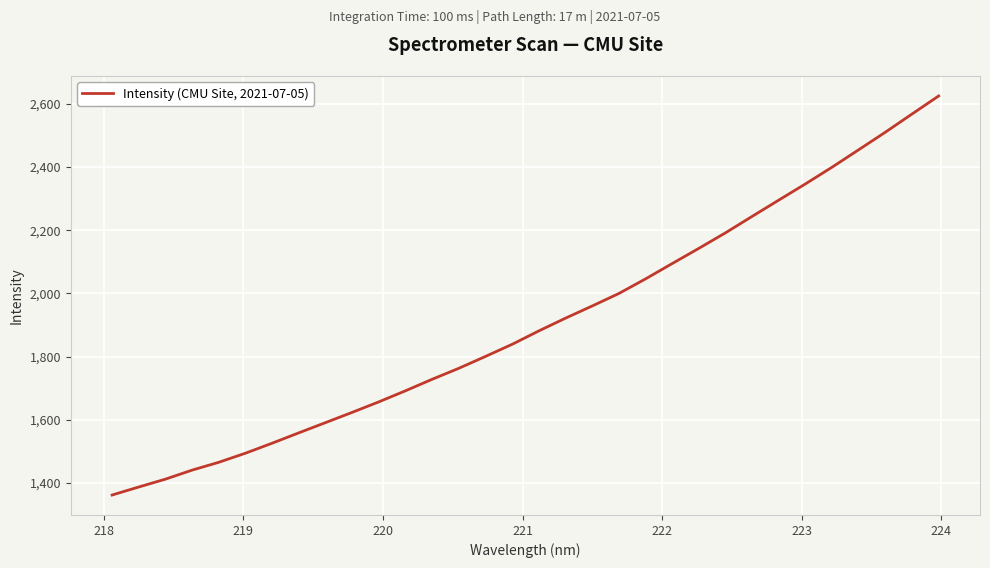

What is the greatest value displayed?

2625.3